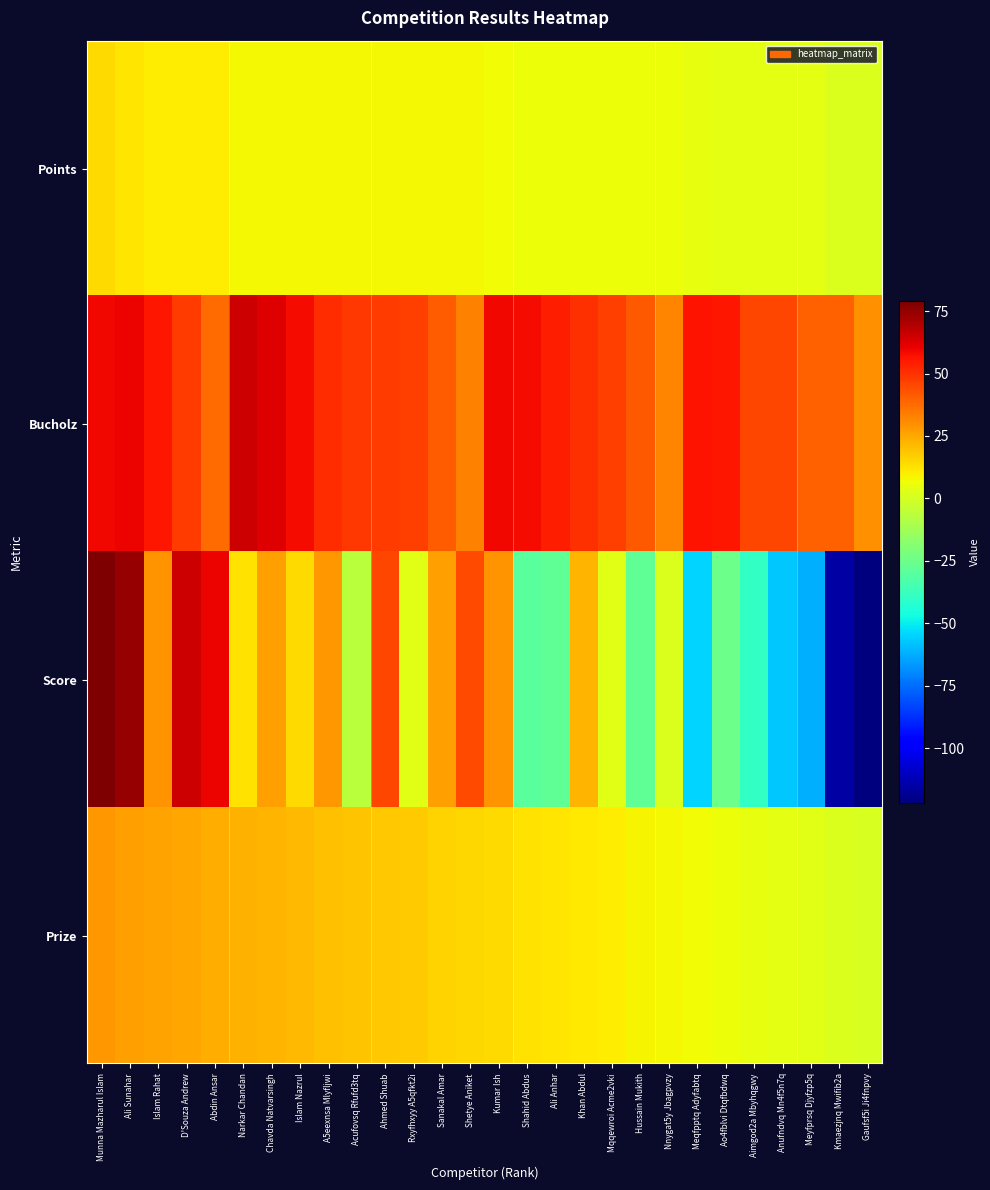

Rank the series by their maximum value, from lowest to highest.

Points, Prize, Bucholz, Score